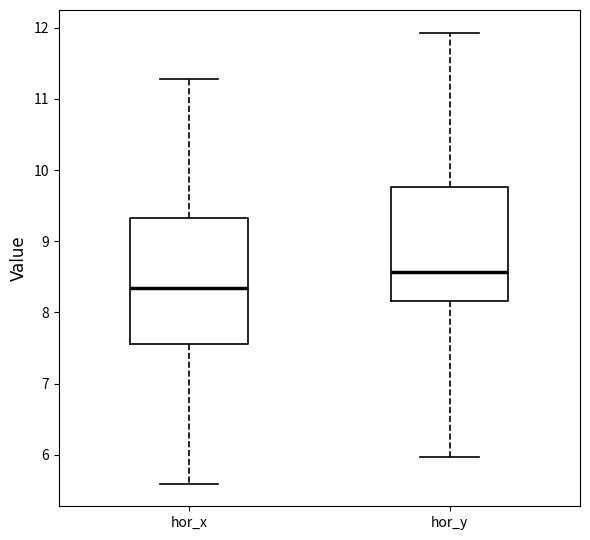

Reading left to right, transcribe this box plot: for each box, give where its median line is, the range the box spans, and where its two whiskers end, as read against the y-axis. The values are not printed on the chart, so give them approximately, as read against the axis.

hor_x: median 8.3, box 7.6 to 9.3, whiskers 5.6 to 11.3
hor_y: median 8.6, box 8.2 to 9.8, whiskers 6.0 to 11.9